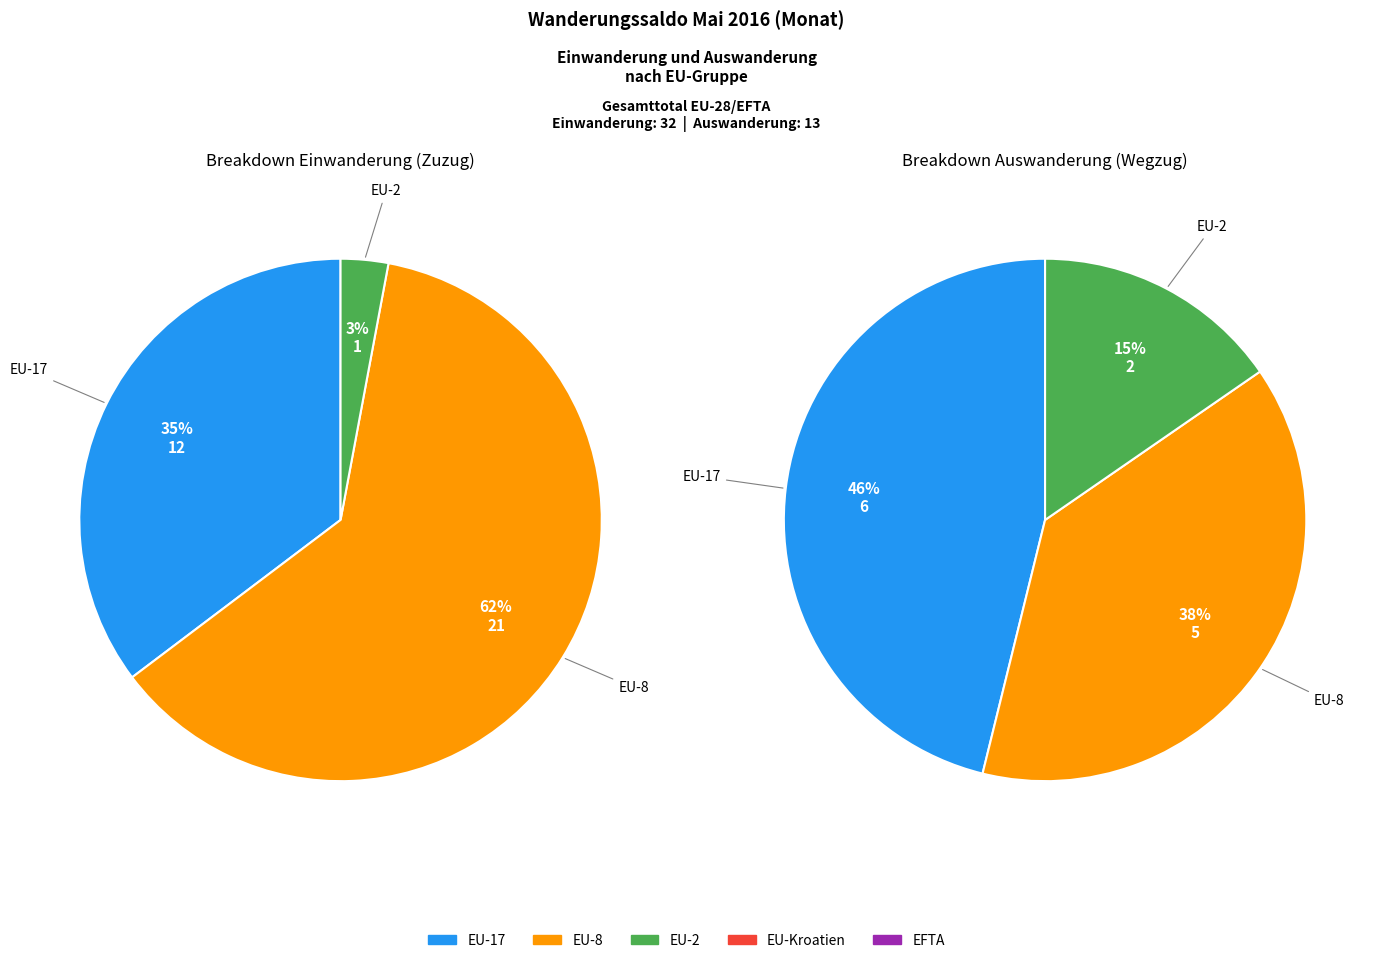

True or false: EU-Kroatien accounts for 7% of the total.

False